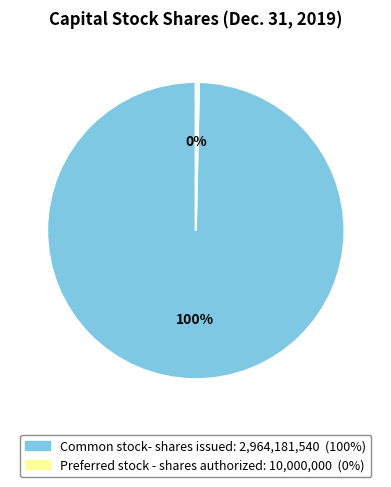

Count the number of slices in the pie.

2